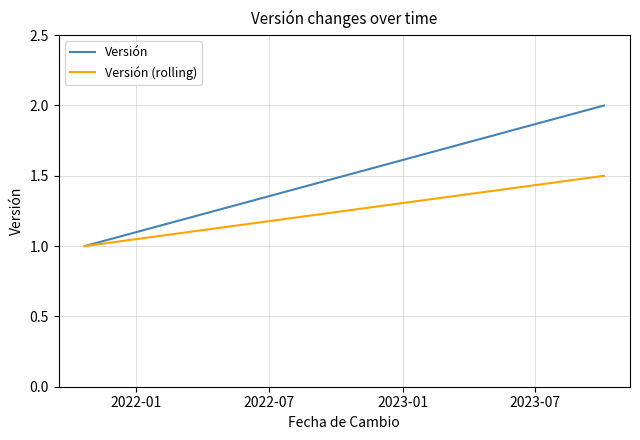

Which series has the largest range (max minus min)?

Versión